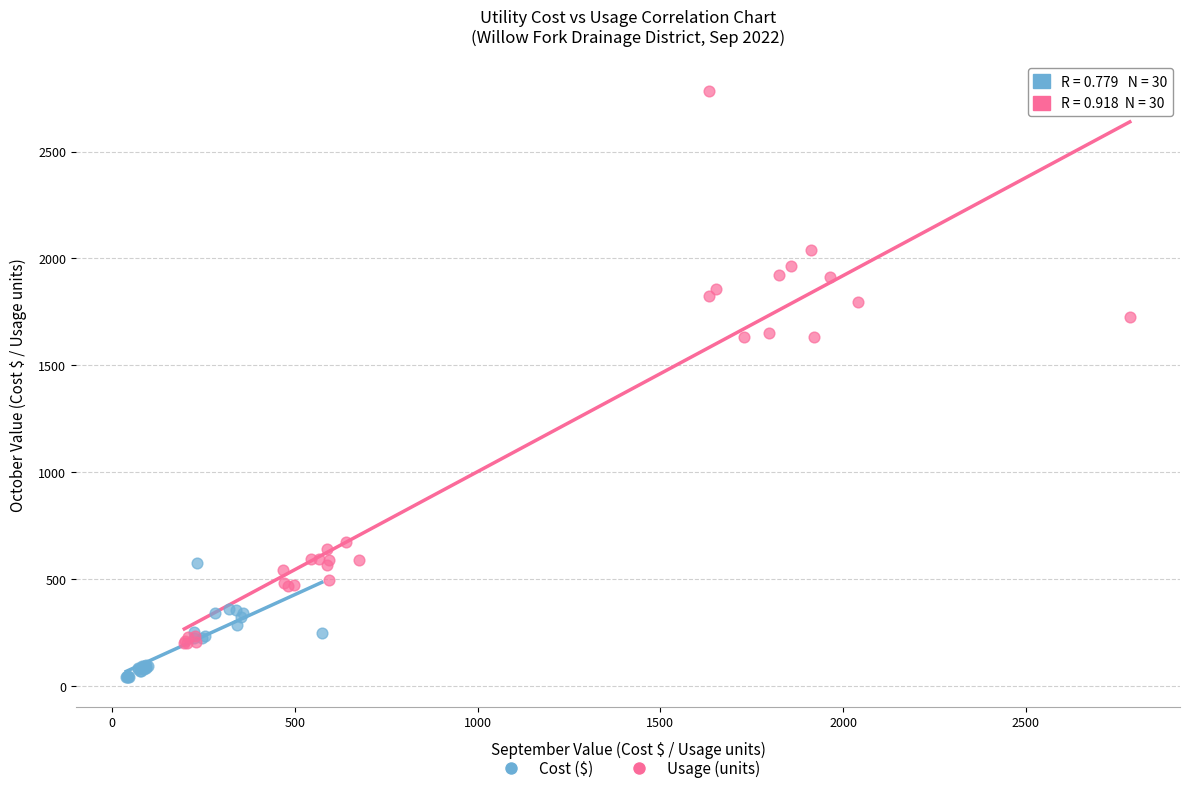

Which series reaches the minimum Y coordinate?

Cost ($)